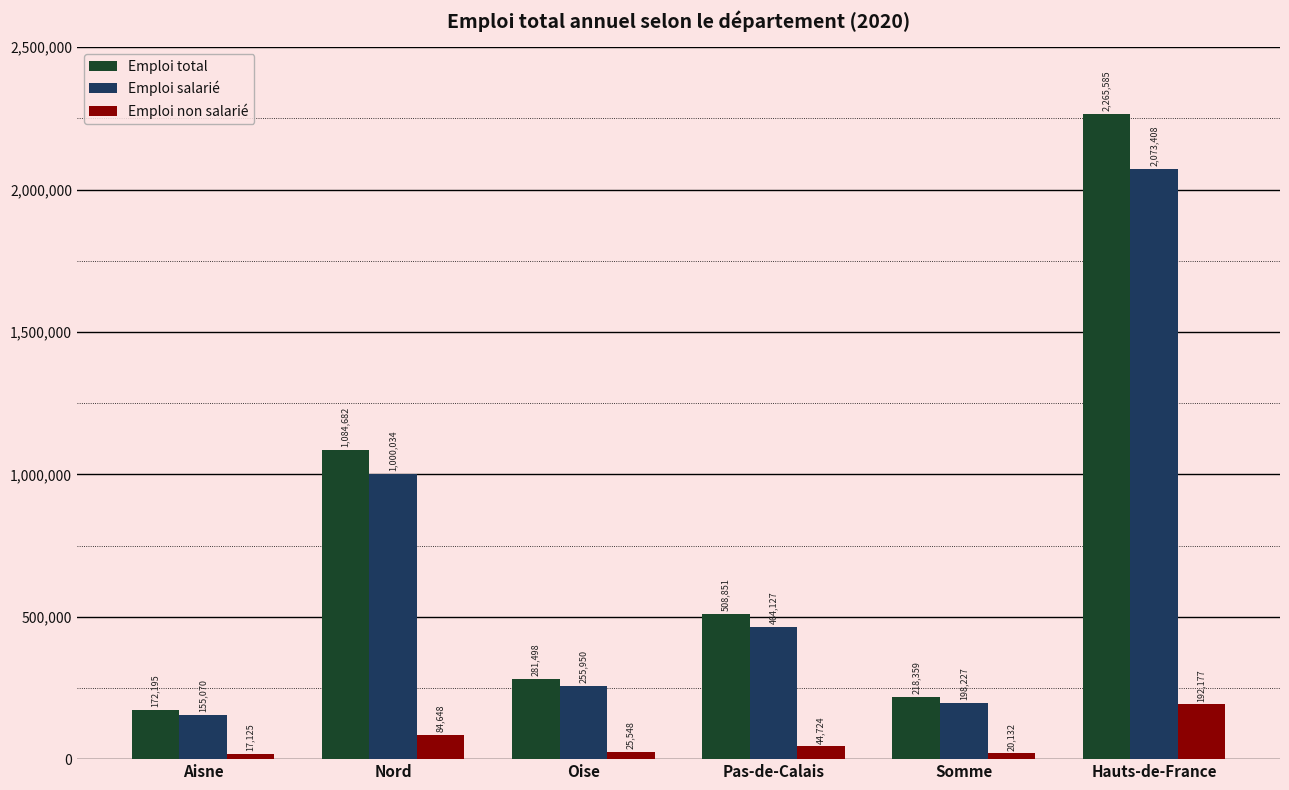

What is the maximum value for Emploi total?

2265585